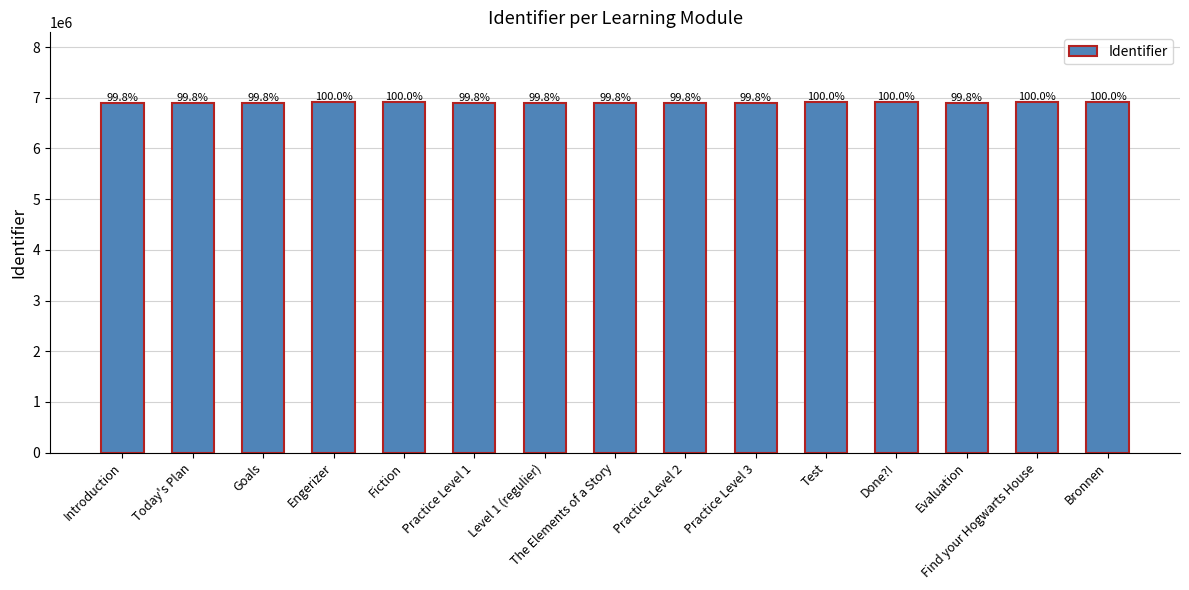

Does the chart contain stacked bars?

No